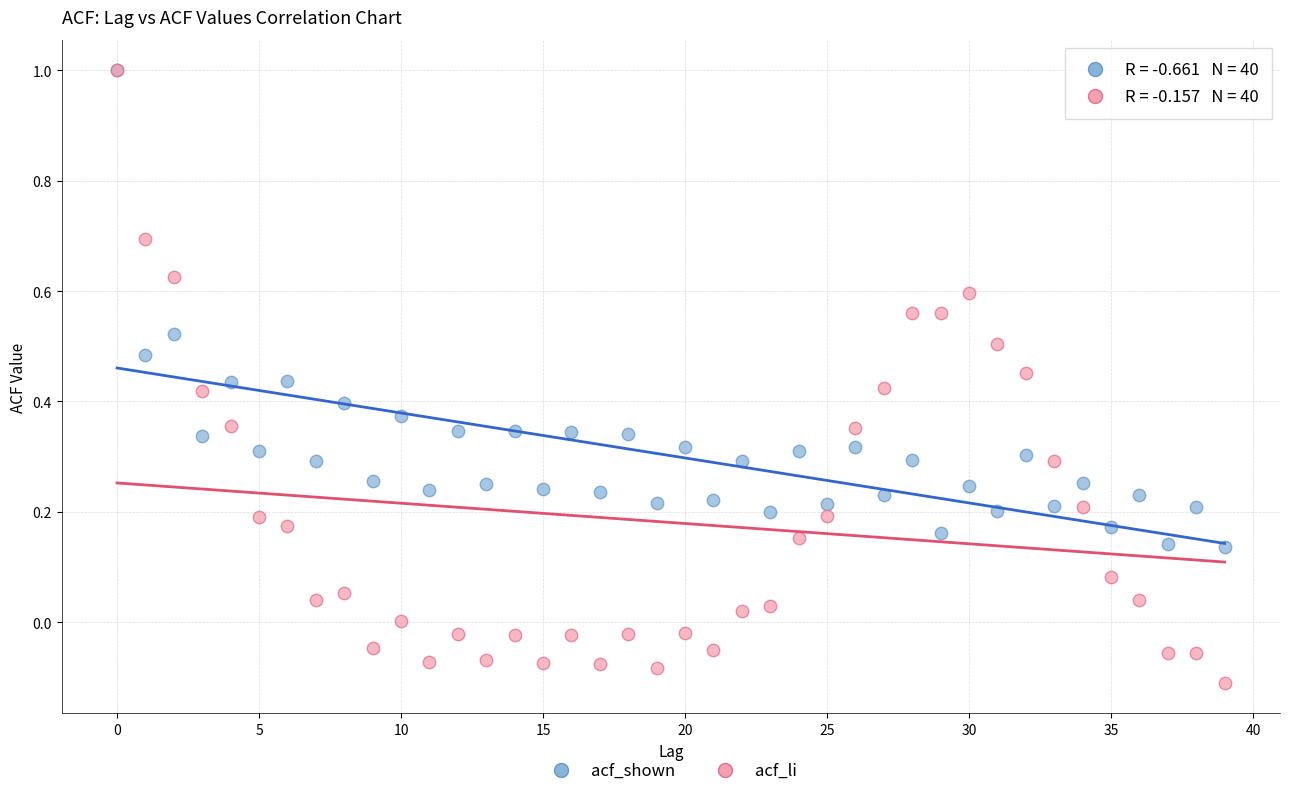

What are all the series names shown in the legend?

acf_shown, acf_li